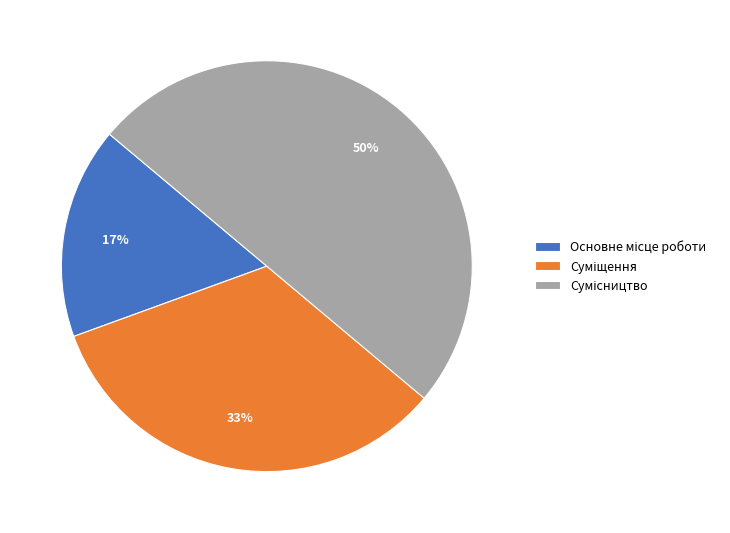

Count the number of slices in the pie.

3